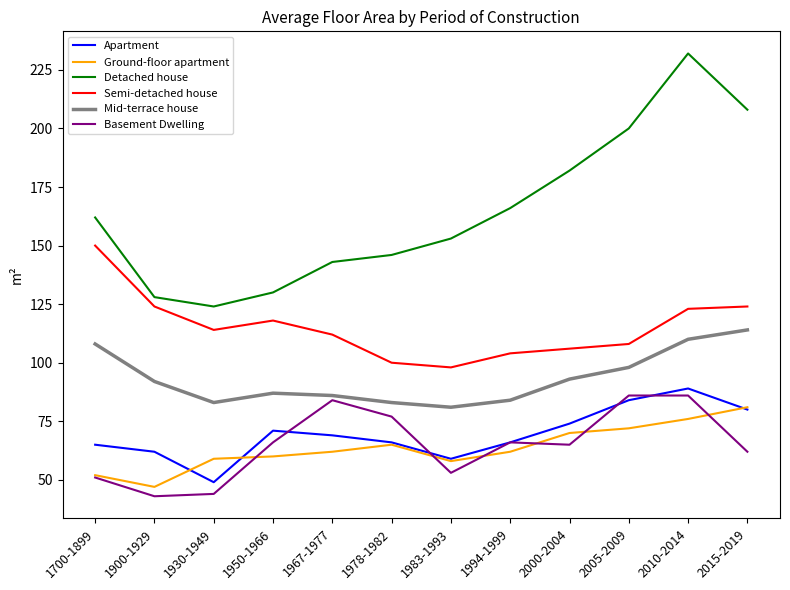

Which series has the largest total across all categories?

Detached house